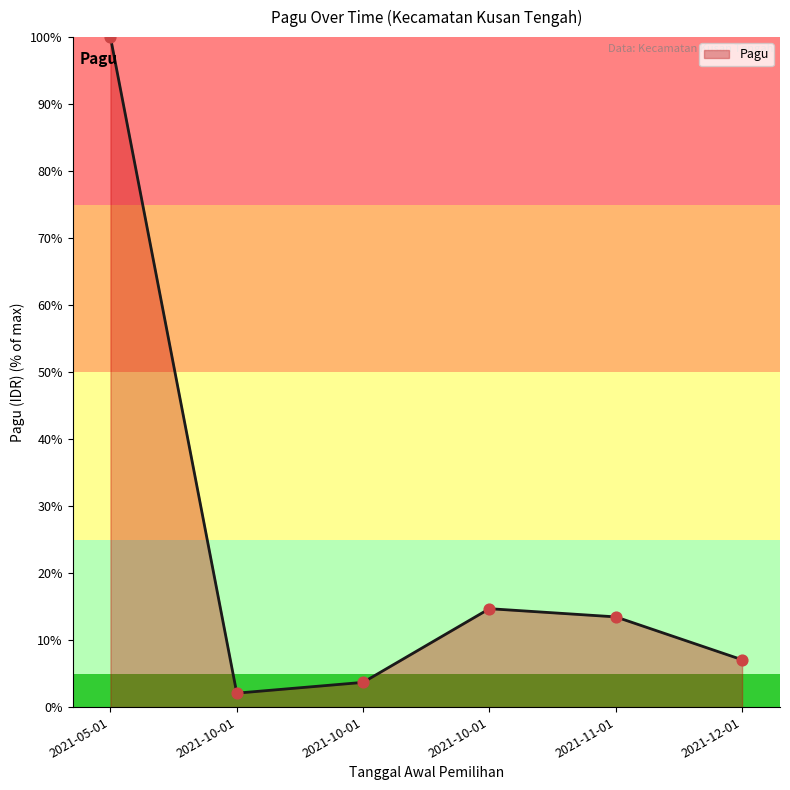

What is the ratio of the value at 2021-12-01 to the value at 2021-10-01?

1.8